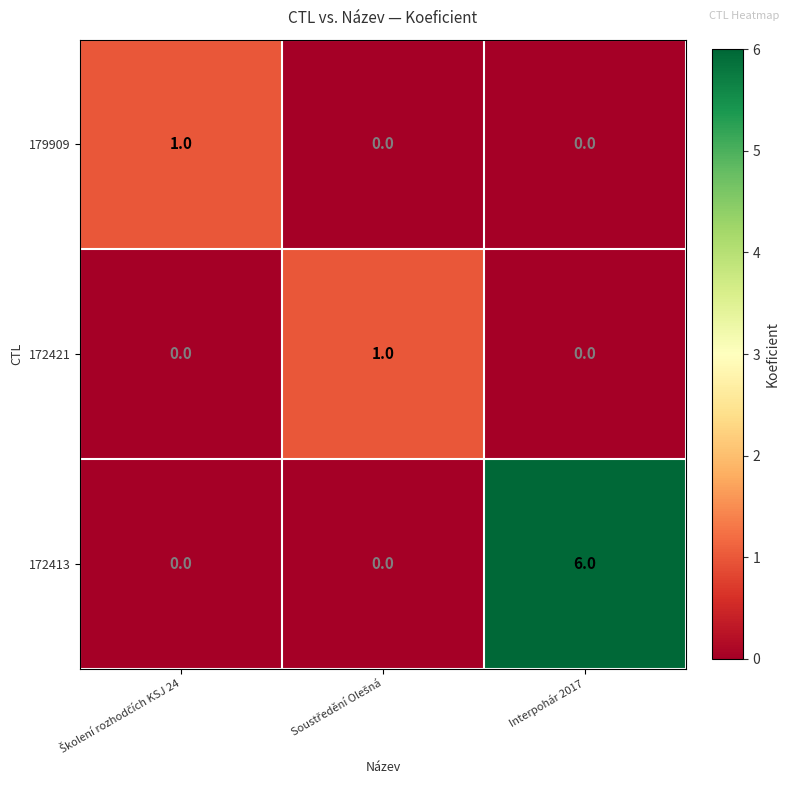

The 172413 series shows 2 at Interpohár 2017. True or false?

False